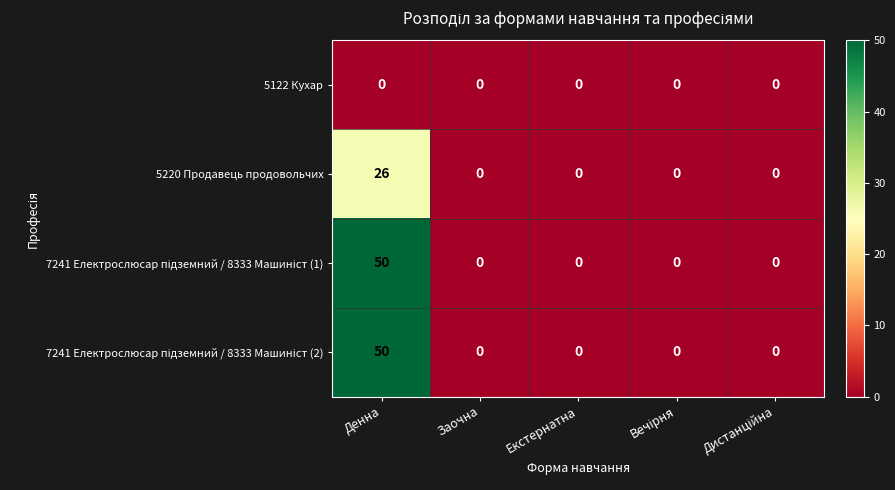

At which category is the sum across all series the highest?

Денна